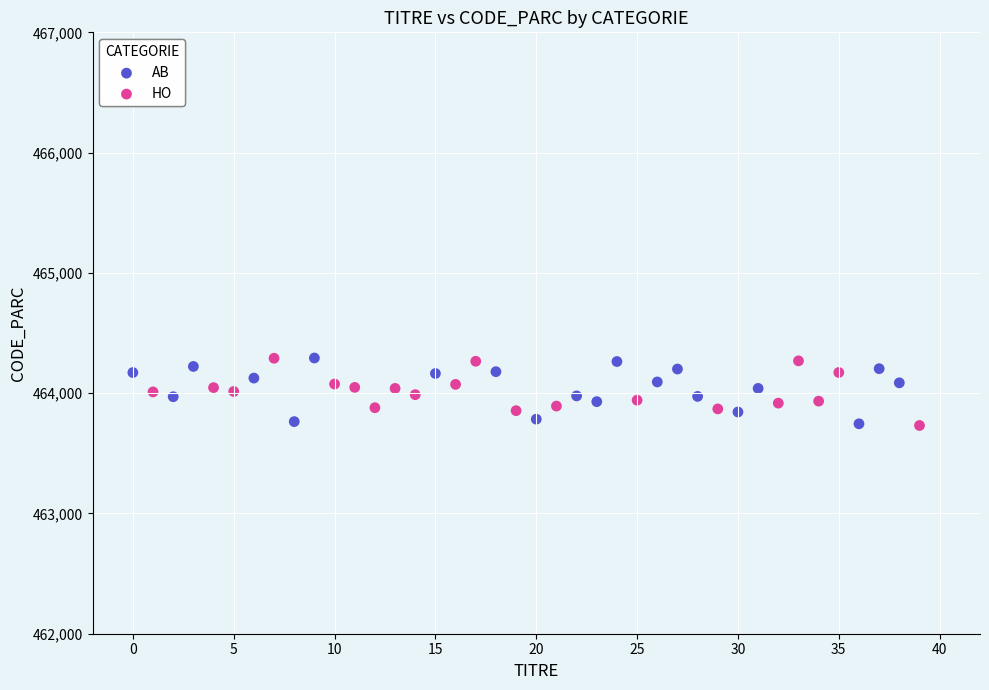

What are all the series names shown in the legend?

AB, HO